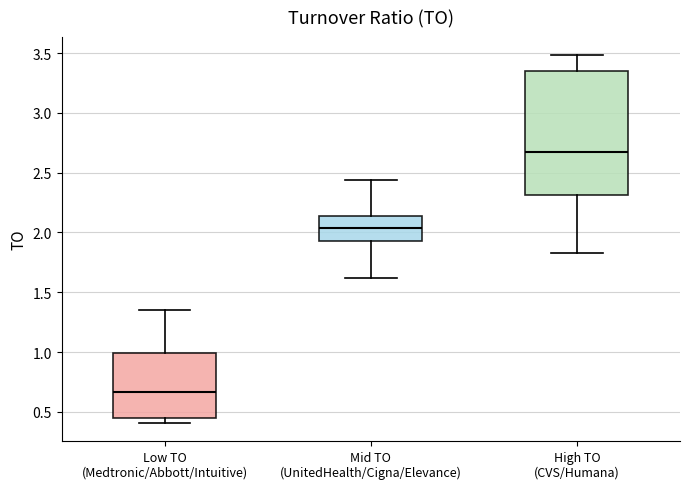

Reading left to right, read every box against the y-axis: the position of its median line, the range the box covers, and the ends of its whiskers. The values are not printed on the chart, so give them approximately, as read against the axis.

Low TO (Medtronic/Abbott/Intuitive): median 0.65, box 0.45 to 1.00, whiskers 0.40 to 1.35
Mid TO (UnitedHealth/Cigna/Elevance): median 2.05, box 1.95 to 2.15, whiskers 1.60 to 2.45
High TO (CVS/Humana): median 2.65, box 2.30 to 3.35, whiskers 1.85 to 3.50